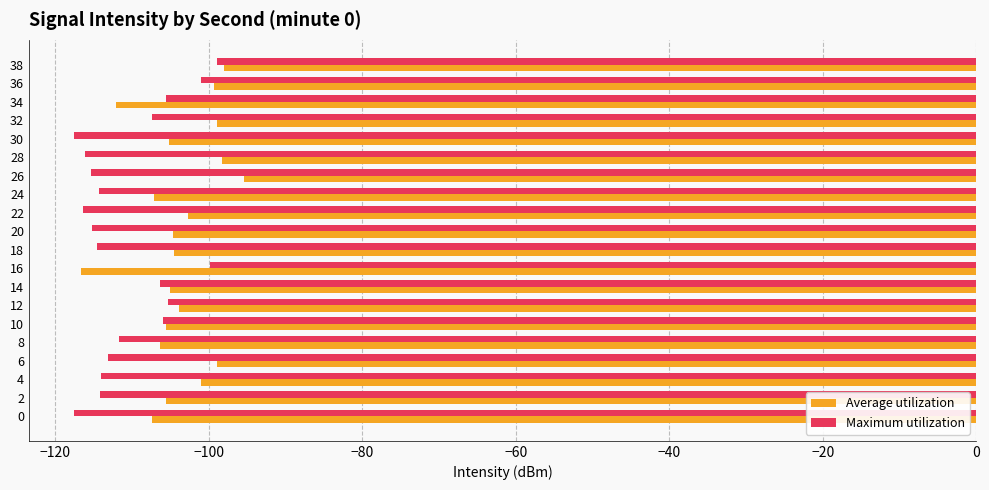

Which category has the highest value across all series?

26